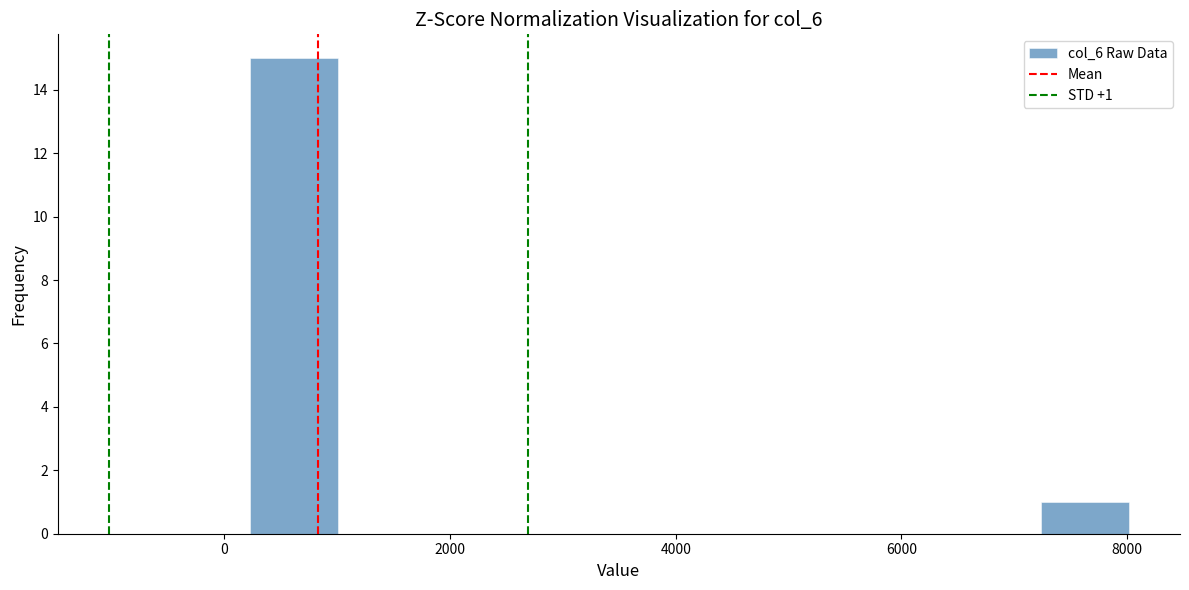

Read against the x-axis, roughly where is the centre of the tallest bar?

600